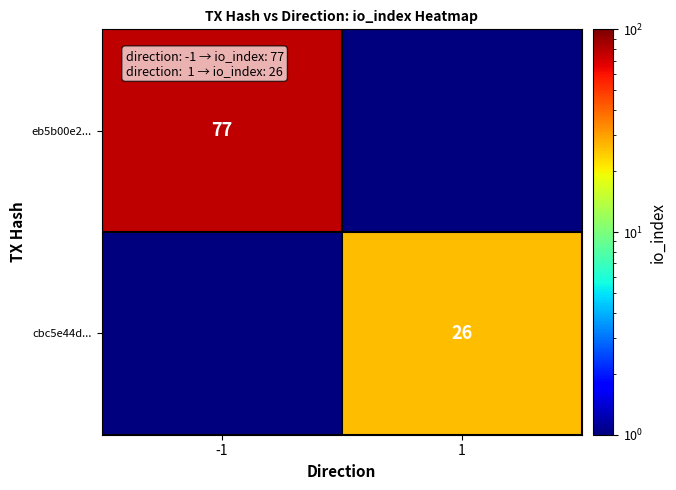

The cbc5e44d... series shows 35.8 at 1. True or false?

False